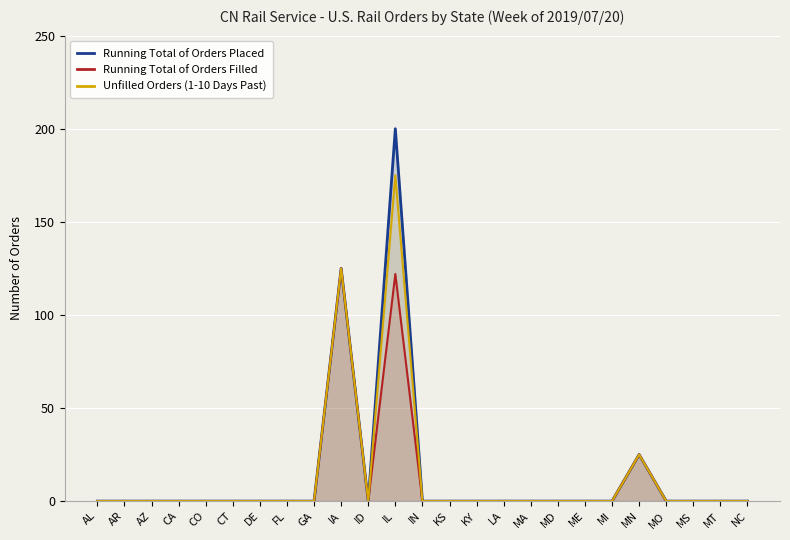

What is the highest value of the Unfilled Orders (1-10 Days Past) series?

175